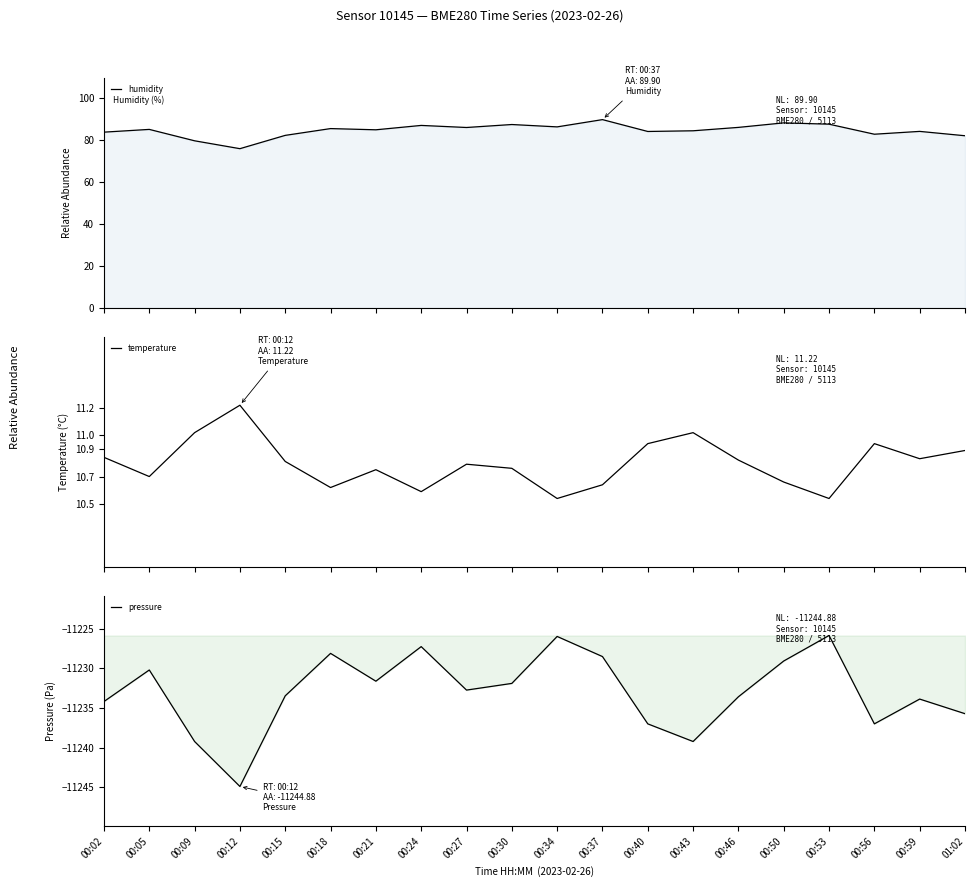

Reading left to right, transcribe all the data shown in this chart.

humidity: 83.9	85.2	79.8	76.0	82.4	85.6	85.0	87.1	86.1	87.6	86.4	89.9	84.2	84.6	86.2	88.3	87.7	82.9	84.3	82.2
temperature: 10.8	10.7	11.0	11.2	10.8	10.6	10.8	10.6	10.8	10.8	10.5	10.6	10.9	11.0	10.8	10.7	10.5	10.9	10.8	10.9
pressure: -11234.2	-11230.2	-11239.2	-11244.9	-11233.5	-11228.1	-11231.6	-11227.3	-11232.8	-11231.9	-11226.0	-11228.5	-11237.0	-11239.2	-11233.6	-11229.1	-11225.9	-11237.0	-11233.9	-11235.7